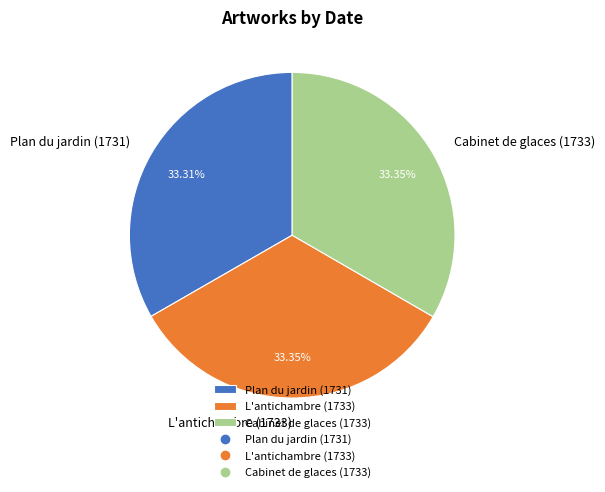

Is the sum of Plan du jardin (1731) and L'antichambre (1733) greater than half?

Yes